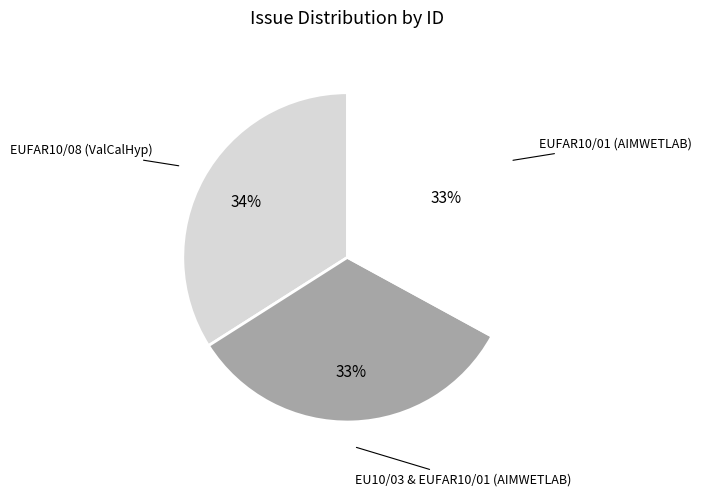

What is the largest slice in the pie chart?

EUFAR10/08 (ValCalHyp)